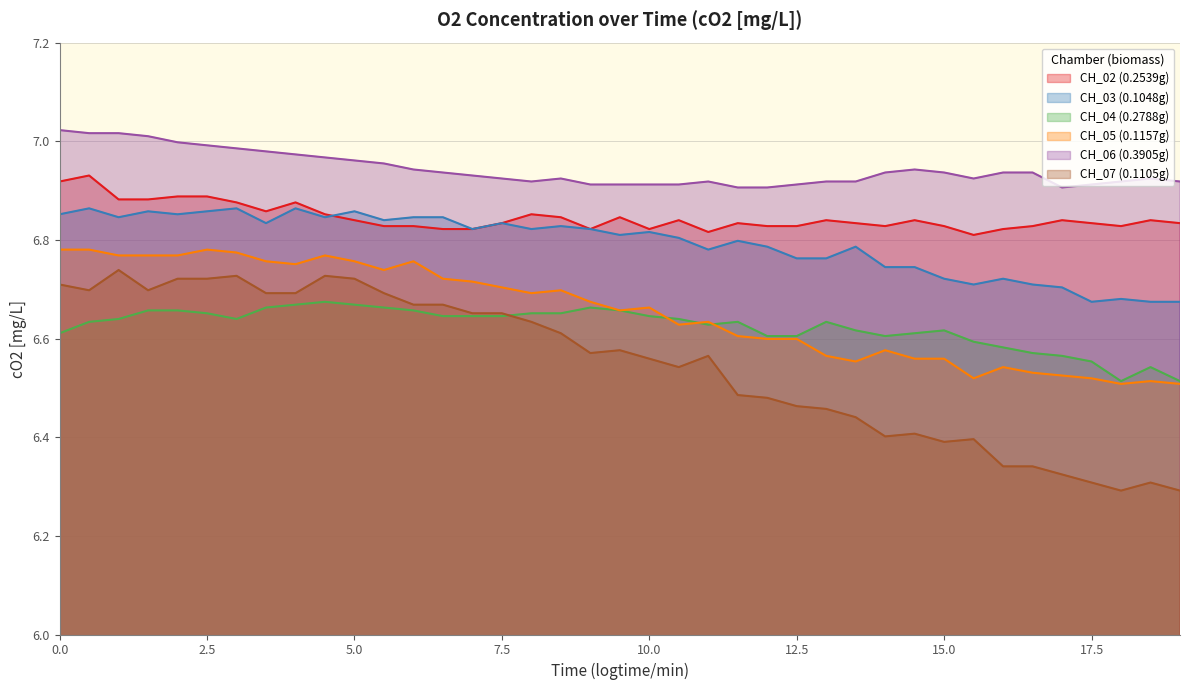

At which category is the sum across all series the highest?

0.5